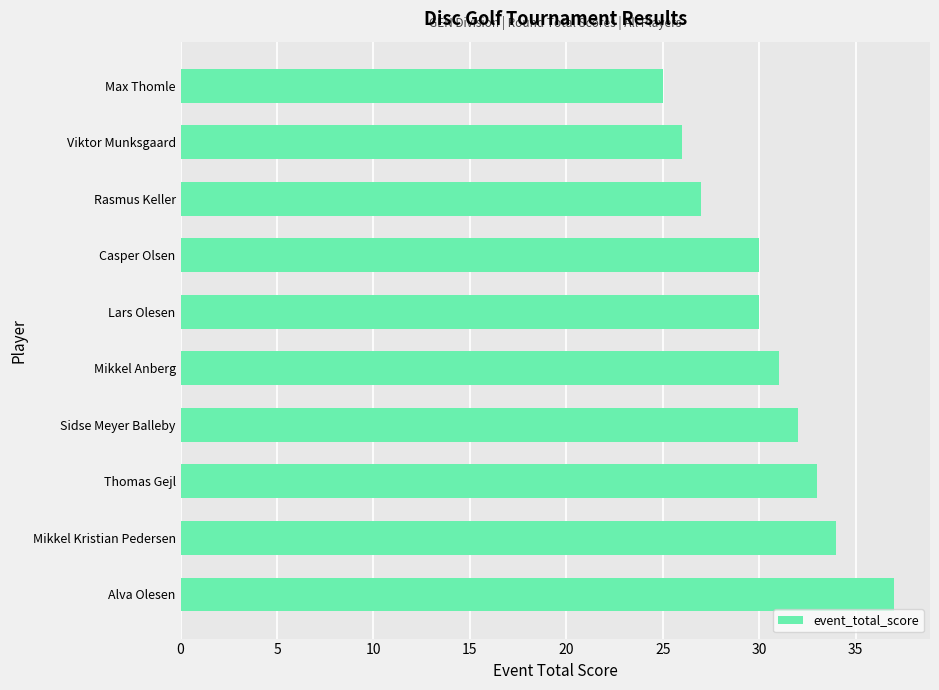

The value at Viktor Munksgaard is 40. True or false?

False